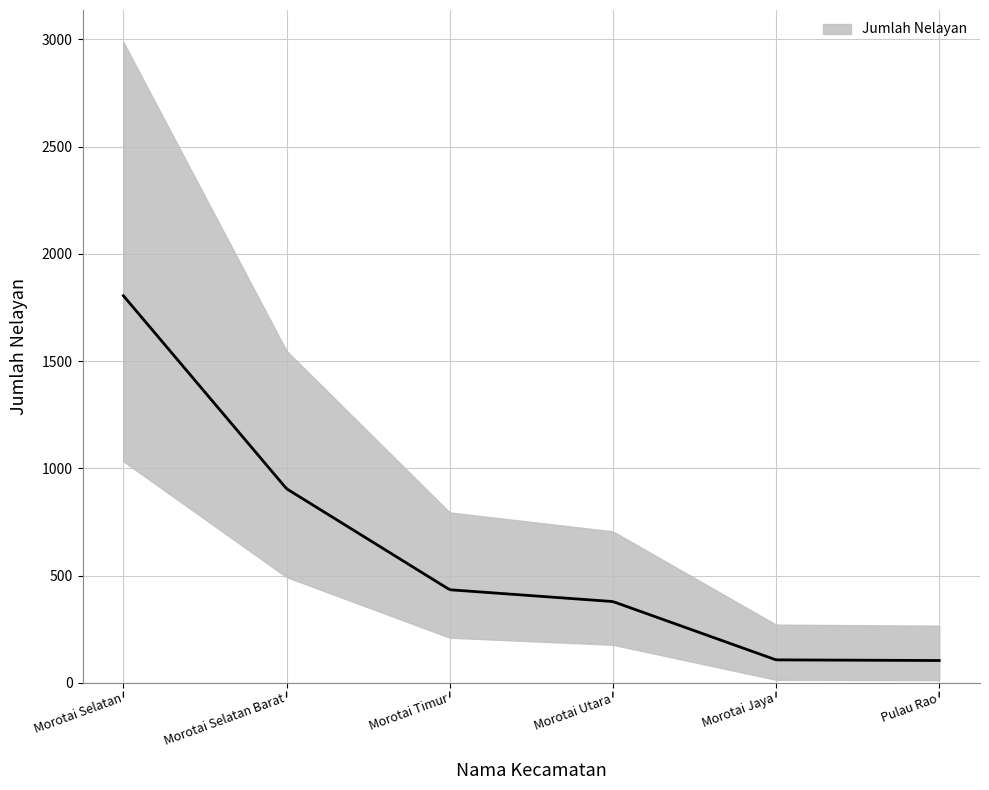

What is the smallest value displayed?

104